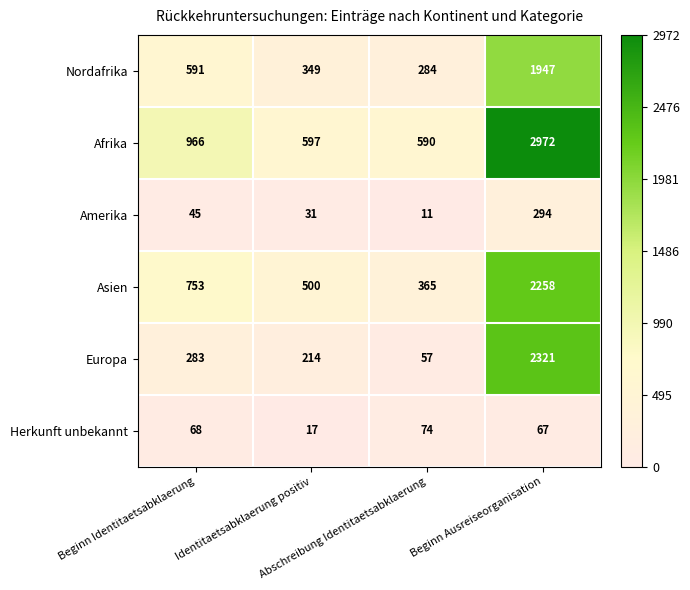

At how many categories does at least one series exceed 447?

4